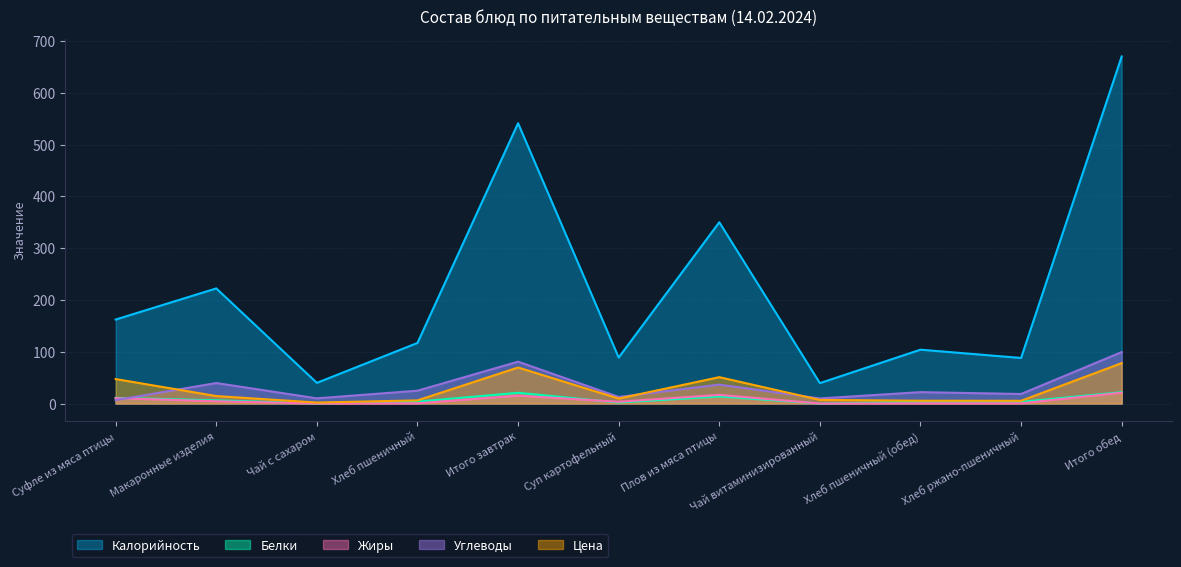

What position from the left is Итого завтрак?

5